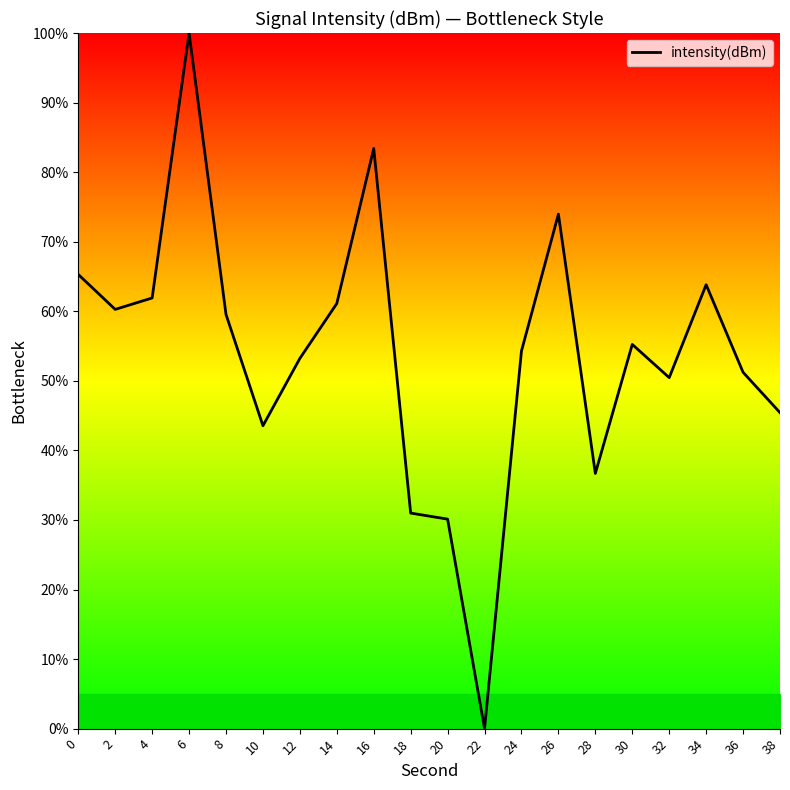

What is the maximum value shown in the chart?

100.0